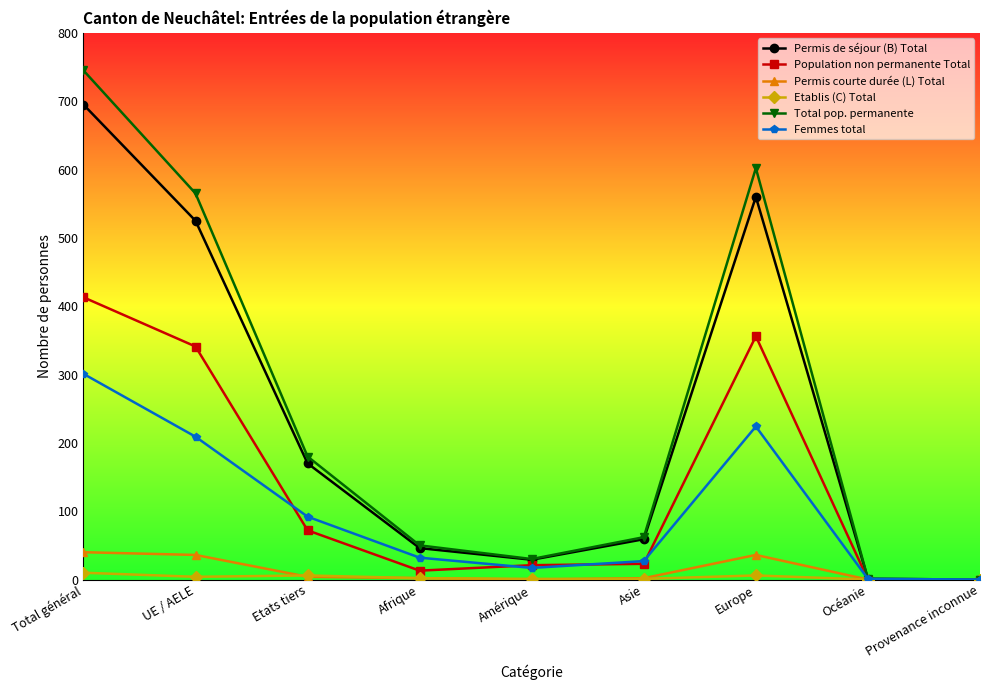

Which category has the highest value across all series?

Total général